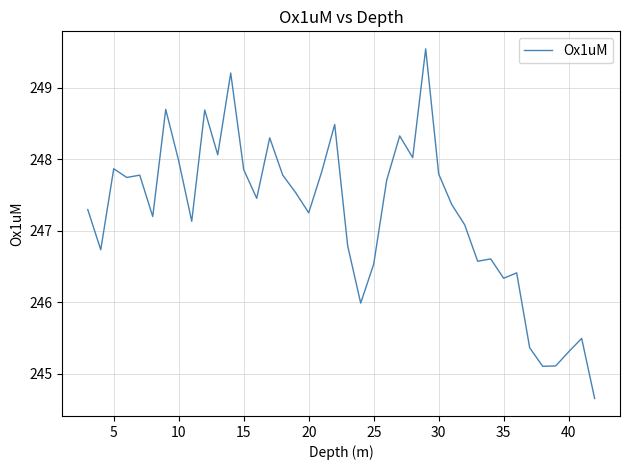

What is the difference between the maximum and minimum values?

4.9